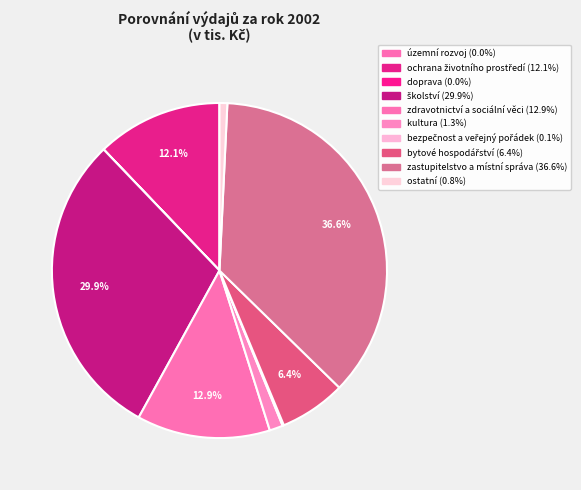

Is it true that bezpečnost a veřejný pořádek is 0% of the pie?

True